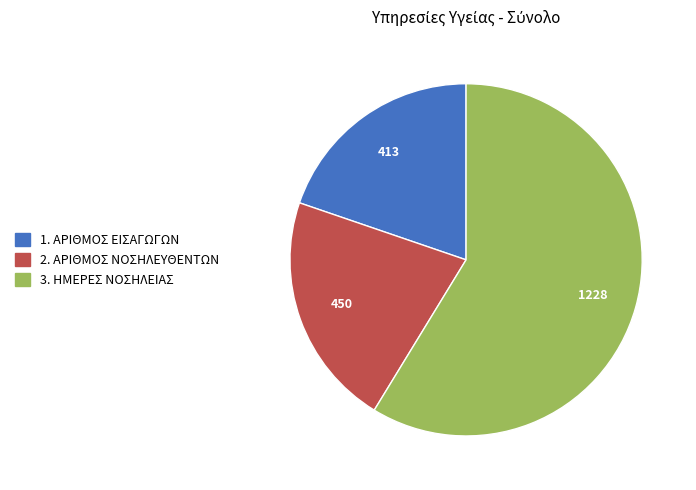

What is the smallest slice in the pie chart?

1. ΑΡΙΘΜΟΣ ΕΙΣΑΓΩΓΩΝ